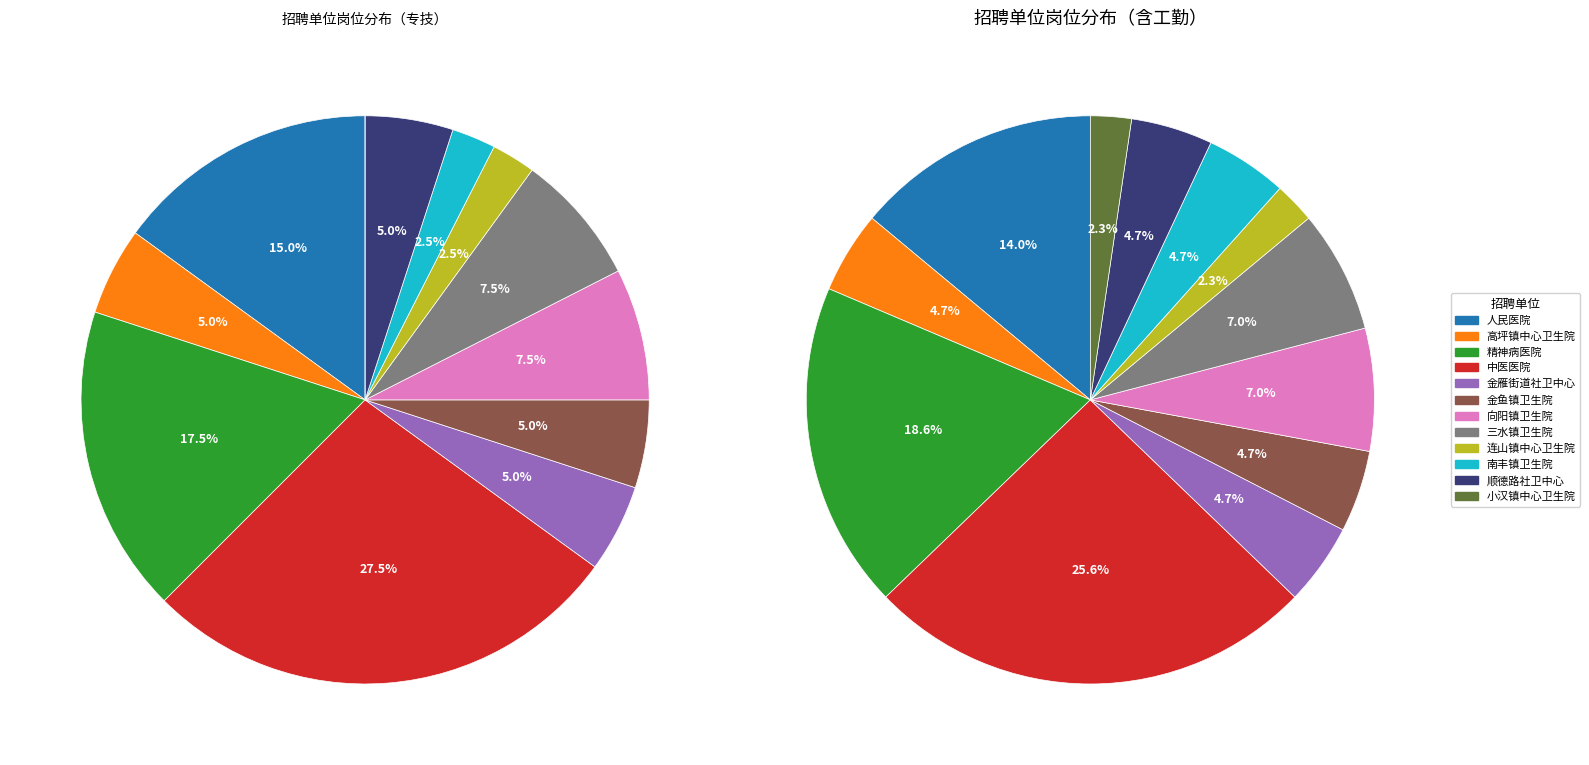

Combined, what portion of the pie is 广汉市人民医院 and 广汉市金雁街道社区卫生服务中心?

18.6%